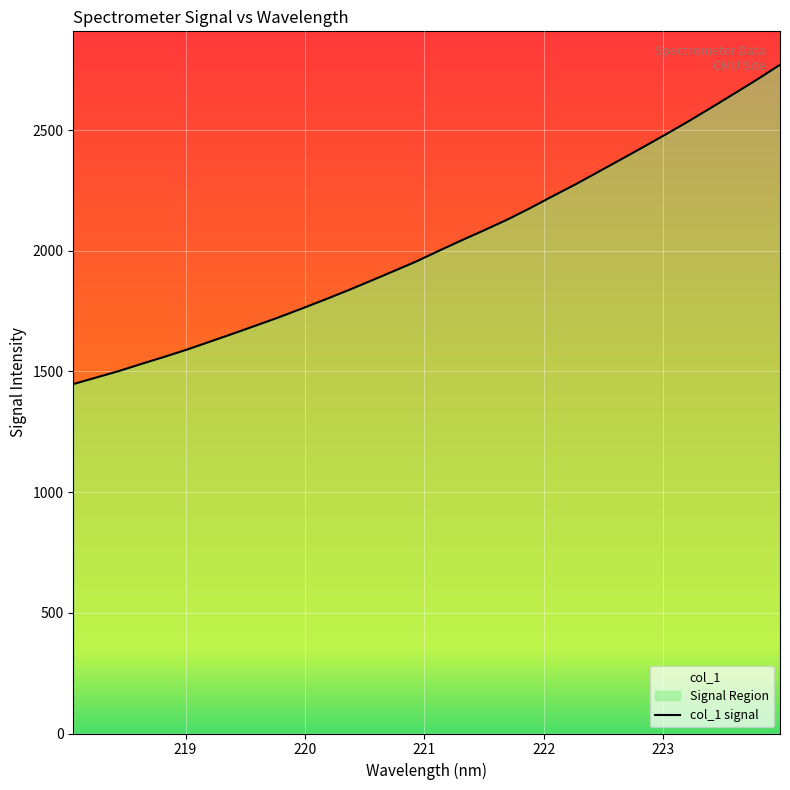

Between 219.3979 and 221.1174, which is larger?

221.1174